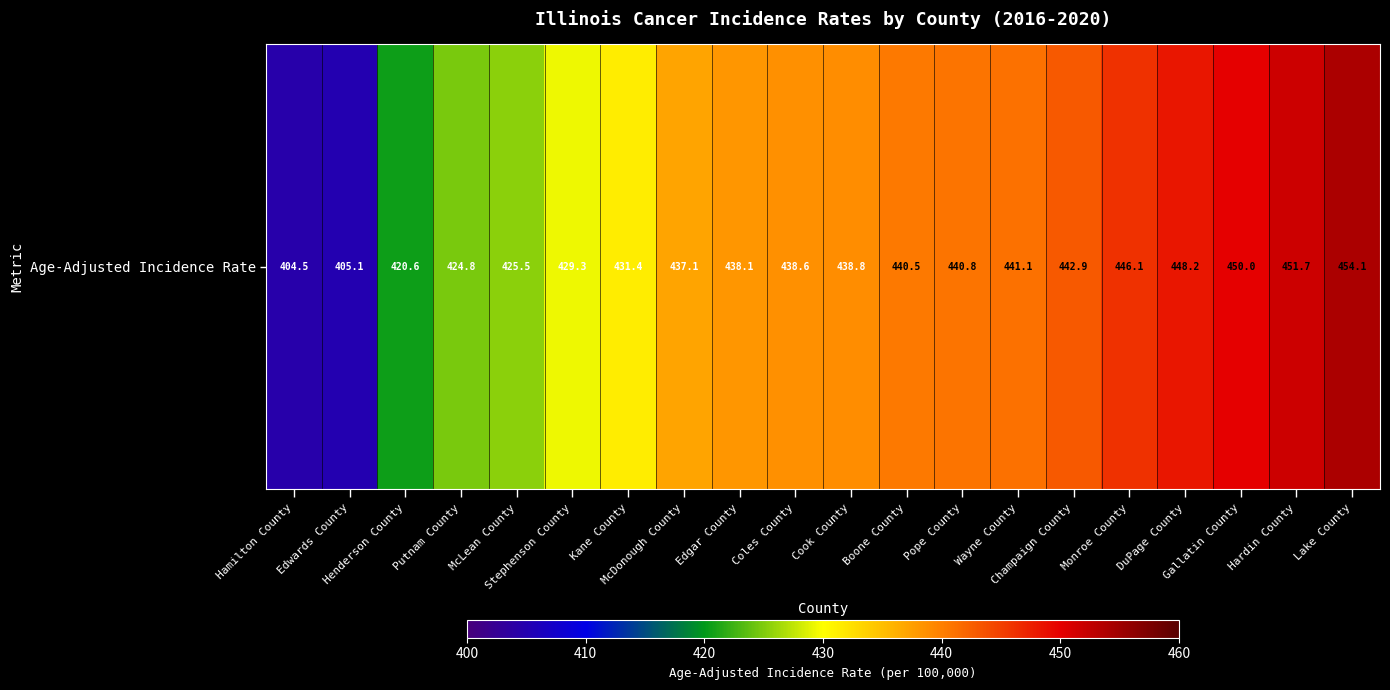

List the labels in order of value, smallest first.

Hamilton County, Edwards County, Henderson County, Putnam County, McLean County, Stephenson County, Kane County, McDonough County, Edgar County, Coles County, Cook County, Boone County, Pope County, Wayne County, Champaign County, Monroe County, DuPage County, Gallatin County, Hardin County, Lake County